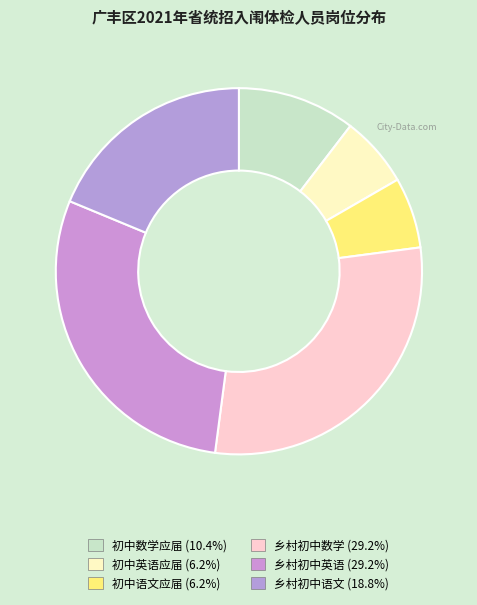

How many segments does this pie chart have?

6